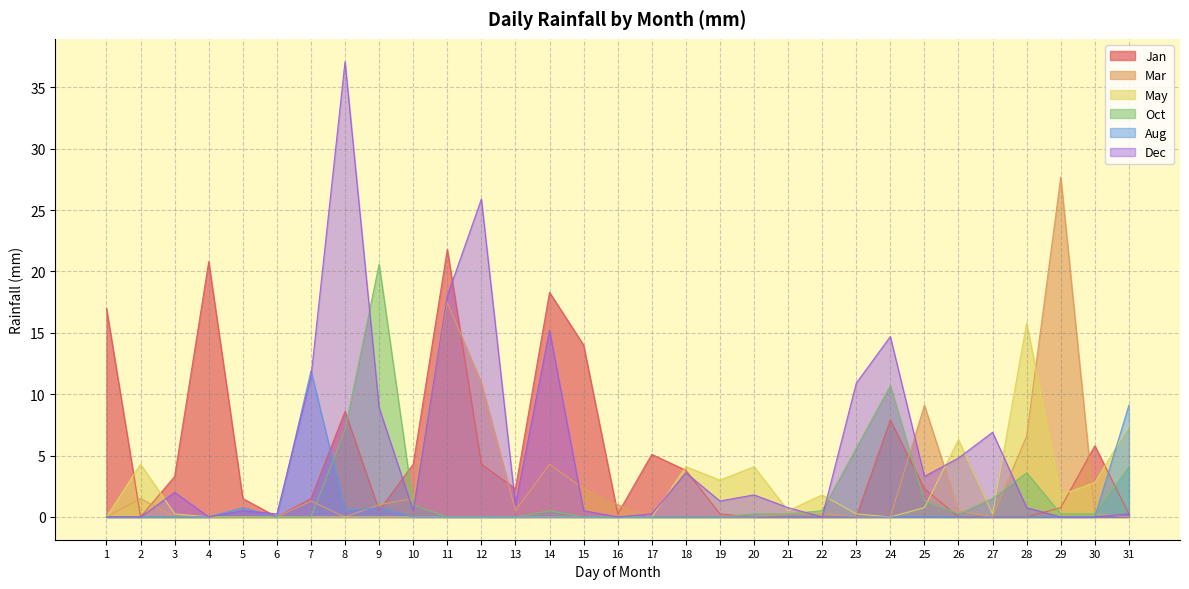

Which has a higher value, 18 or 16?

18